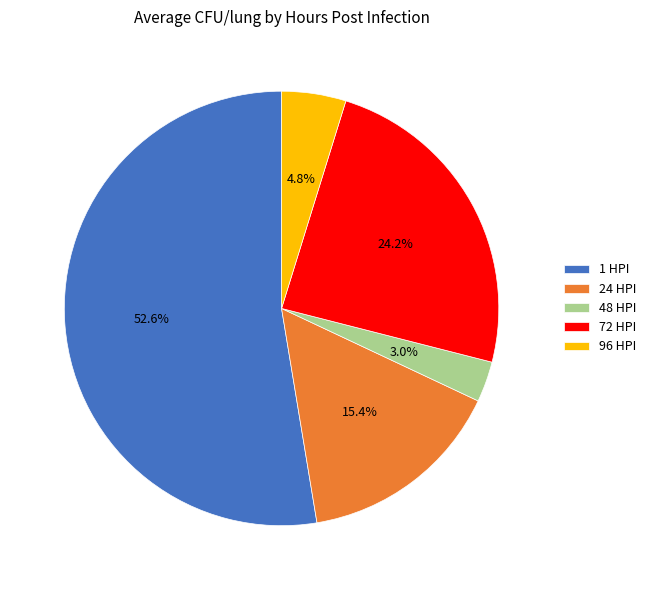

To the nearest percent, what is the average slice percentage?

20%